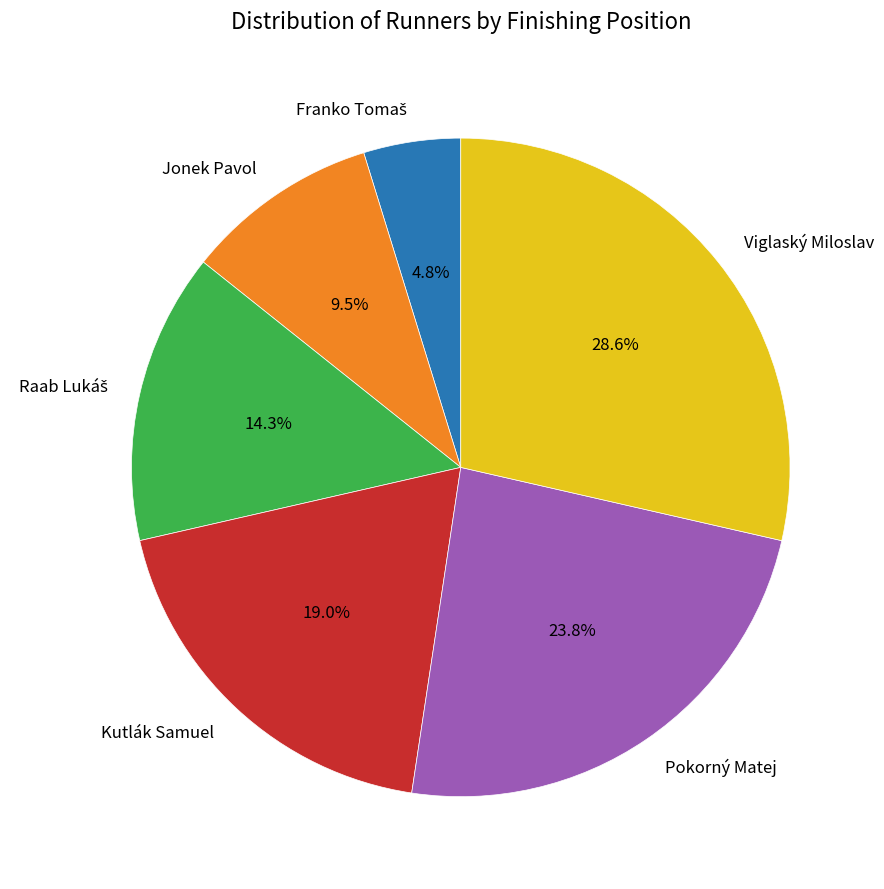

Count the number of slices in the pie.

6